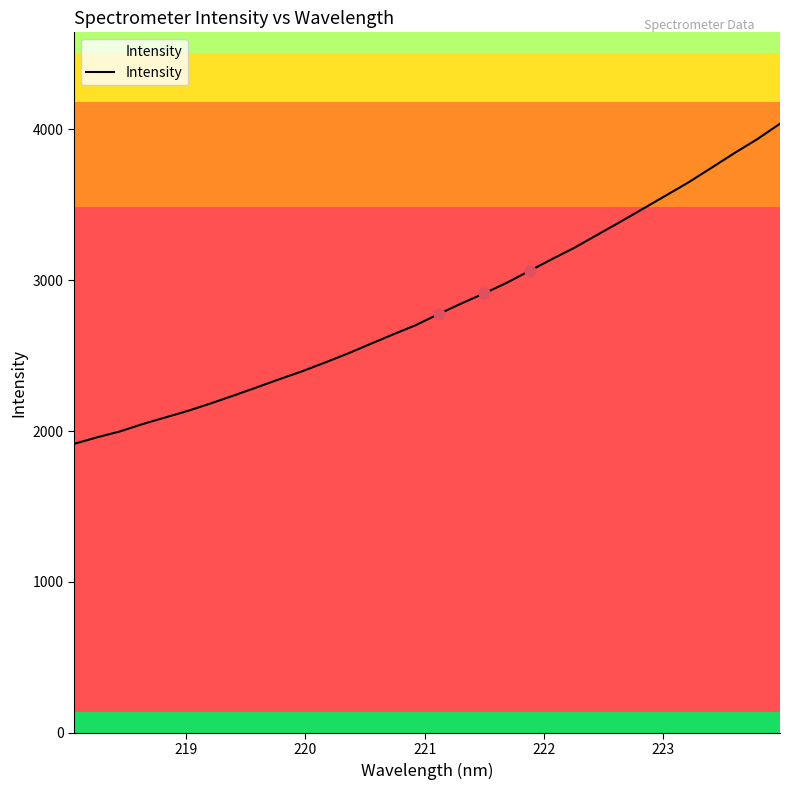

What is the difference between the maximum and minimum values?

2122.3